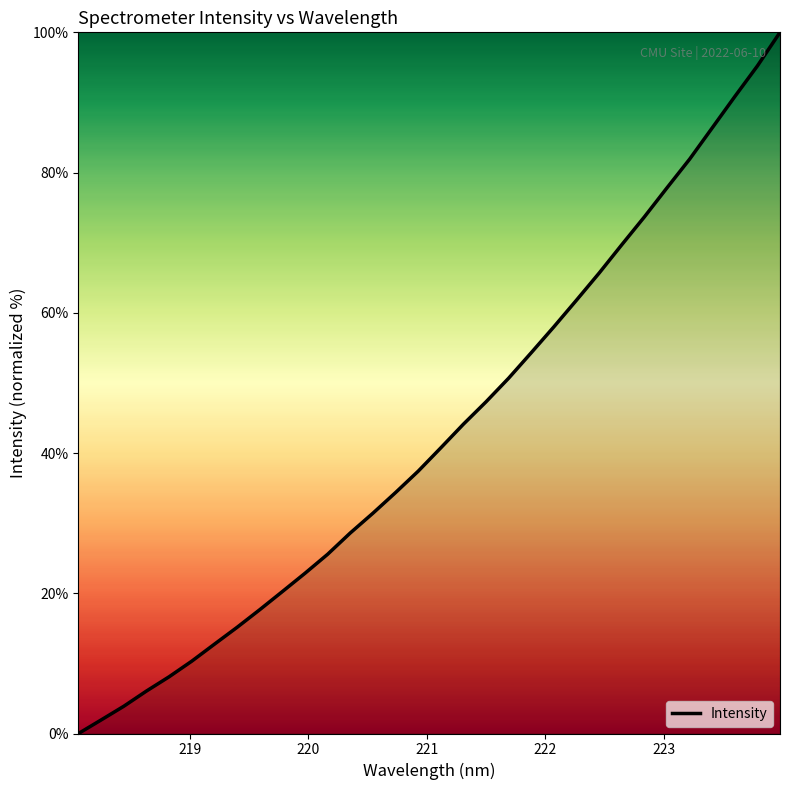

What is the maximum value shown in the chart?

100.0